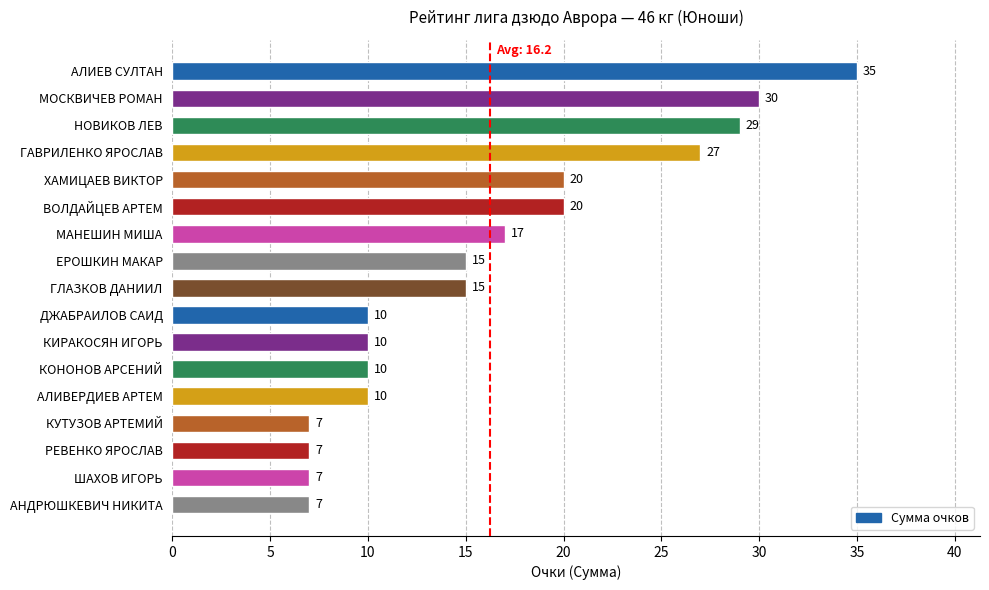

How many values are below 15?

8